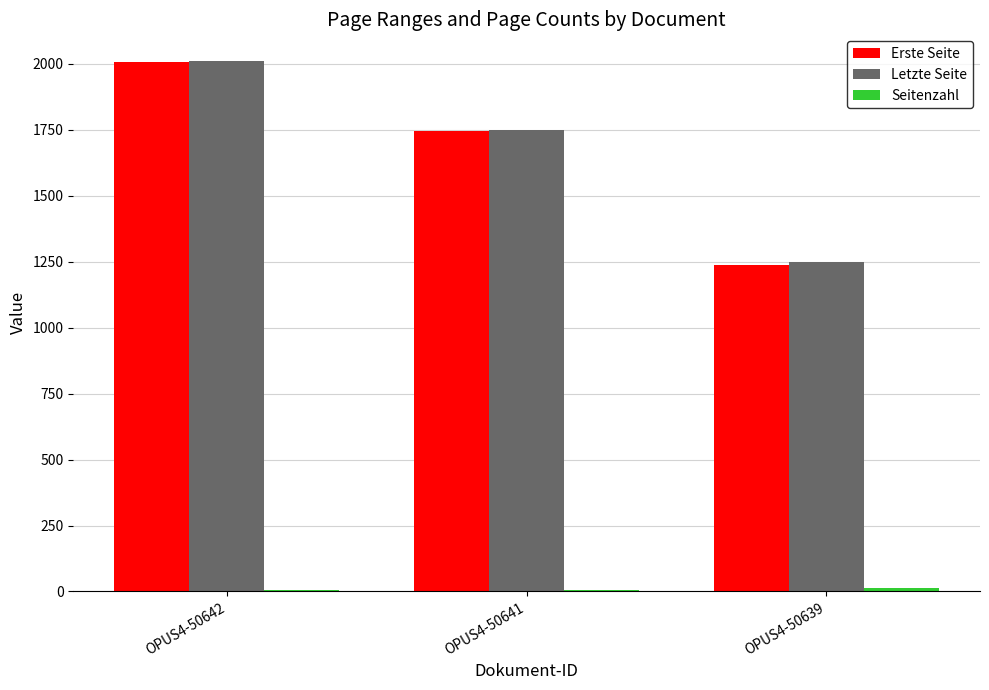

Does the chart contain stacked bars?

No